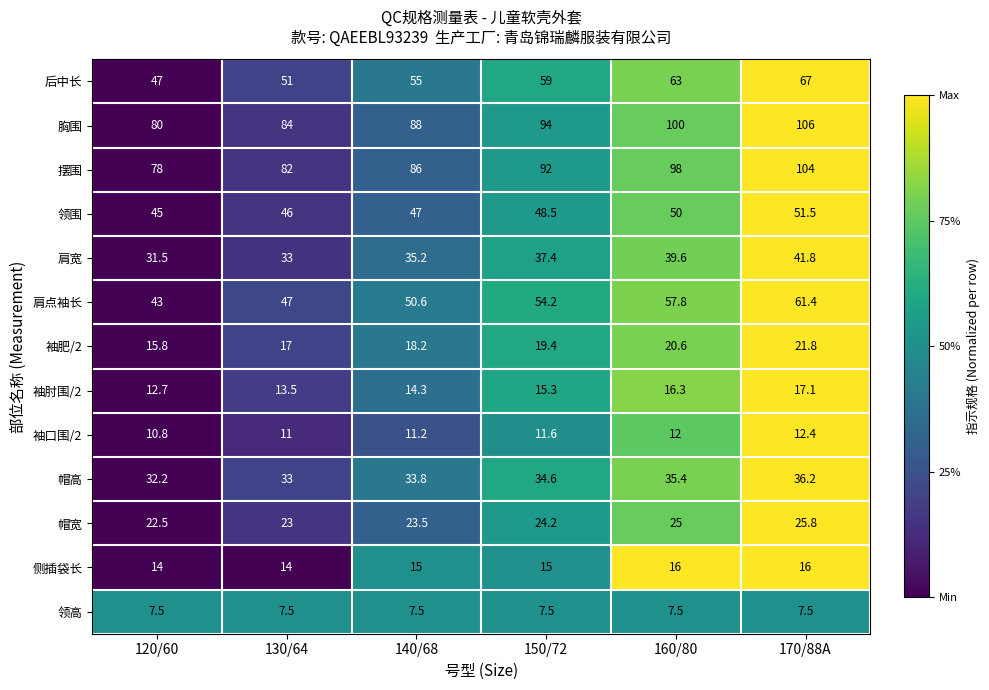

Is it true that 领围 equals 46.0 at 130/64?

True